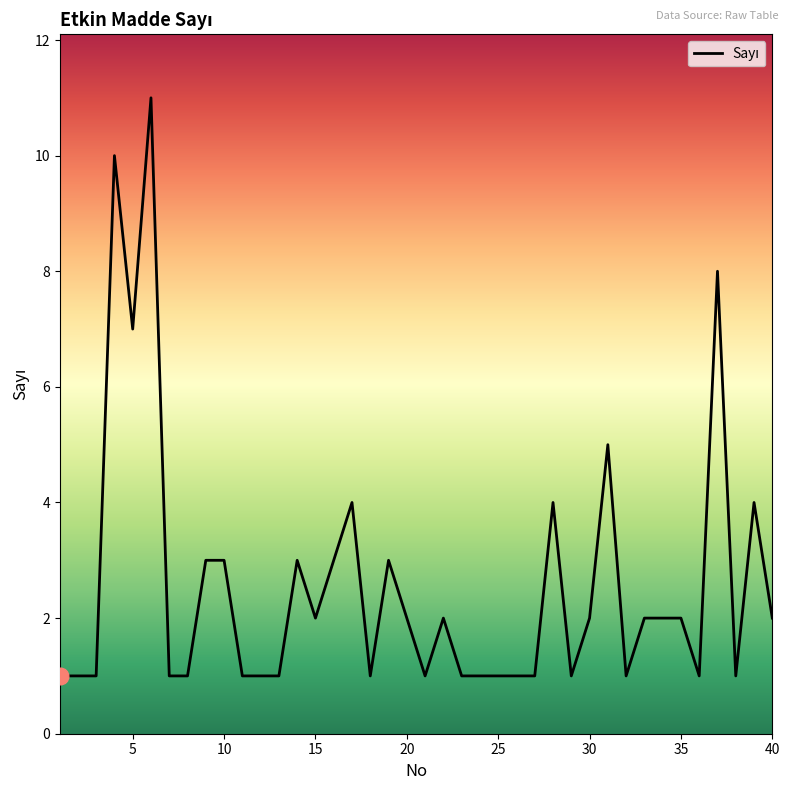

What is the difference between the maximum and minimum values?

10